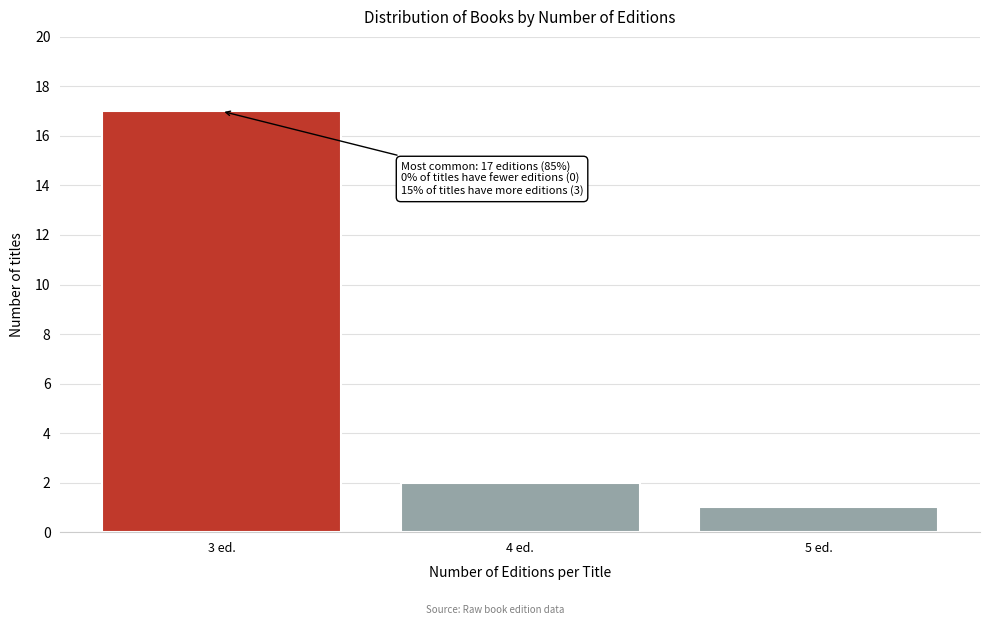

Reading left to right, transcribe all the data shown in this chart.

17	2	1